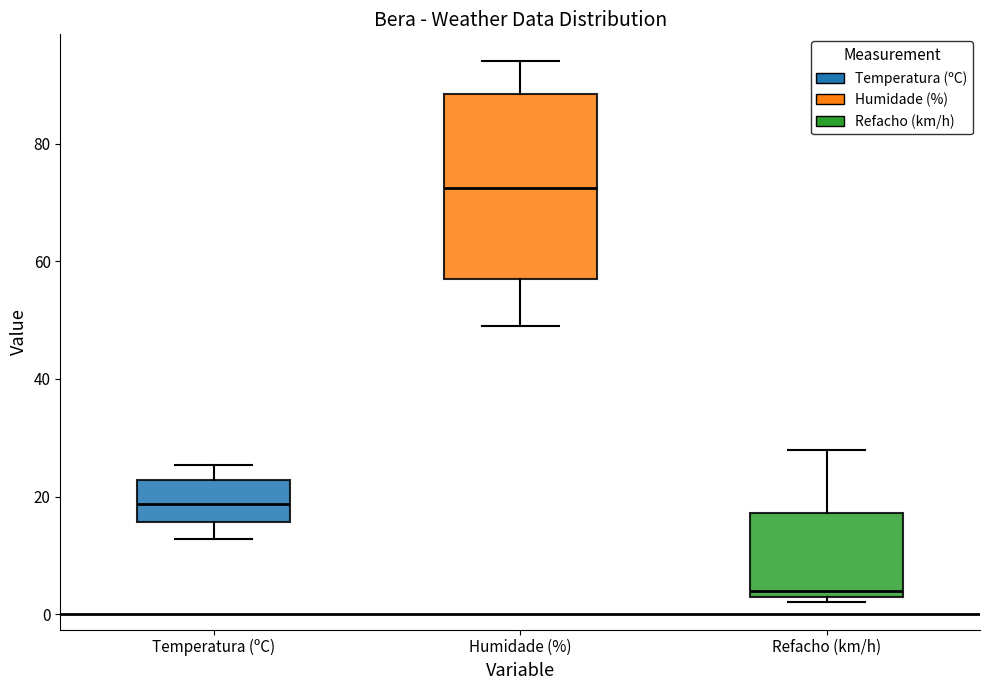

Which box has the highest median line?

Humidade (%)